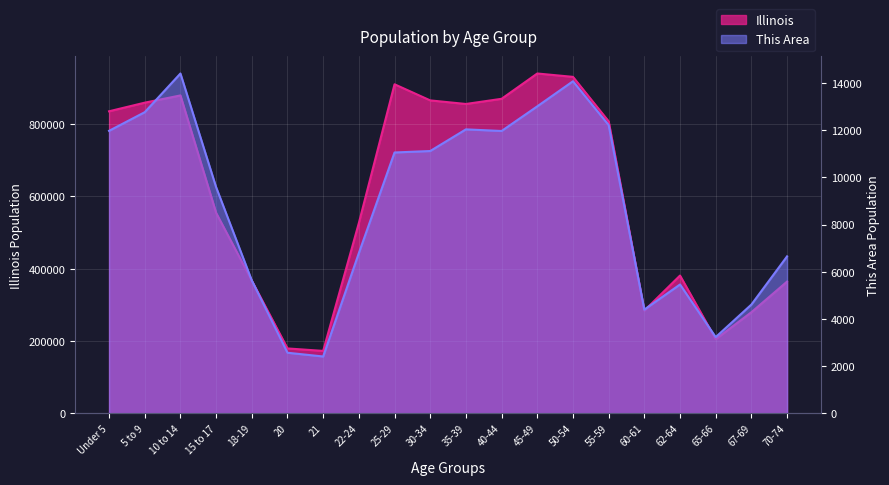

What is the difference between the second highest and second lowest values in the Illinois series?

751172